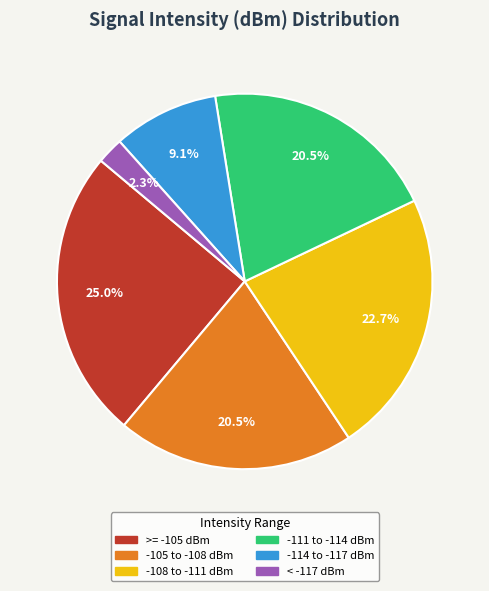

How many slices are in this pie chart?

6